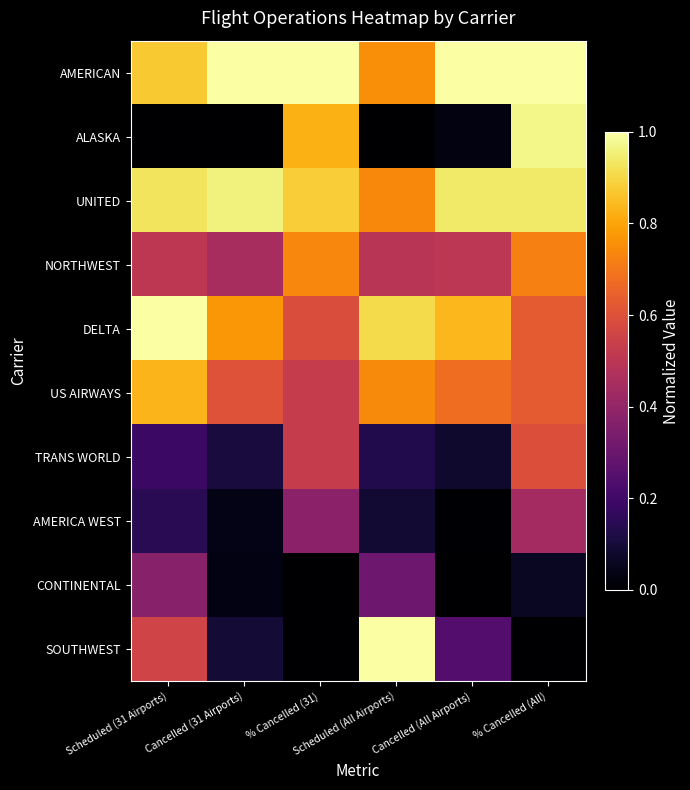

What is the total value across all series at Scheduled (31 Airports)?

5.4